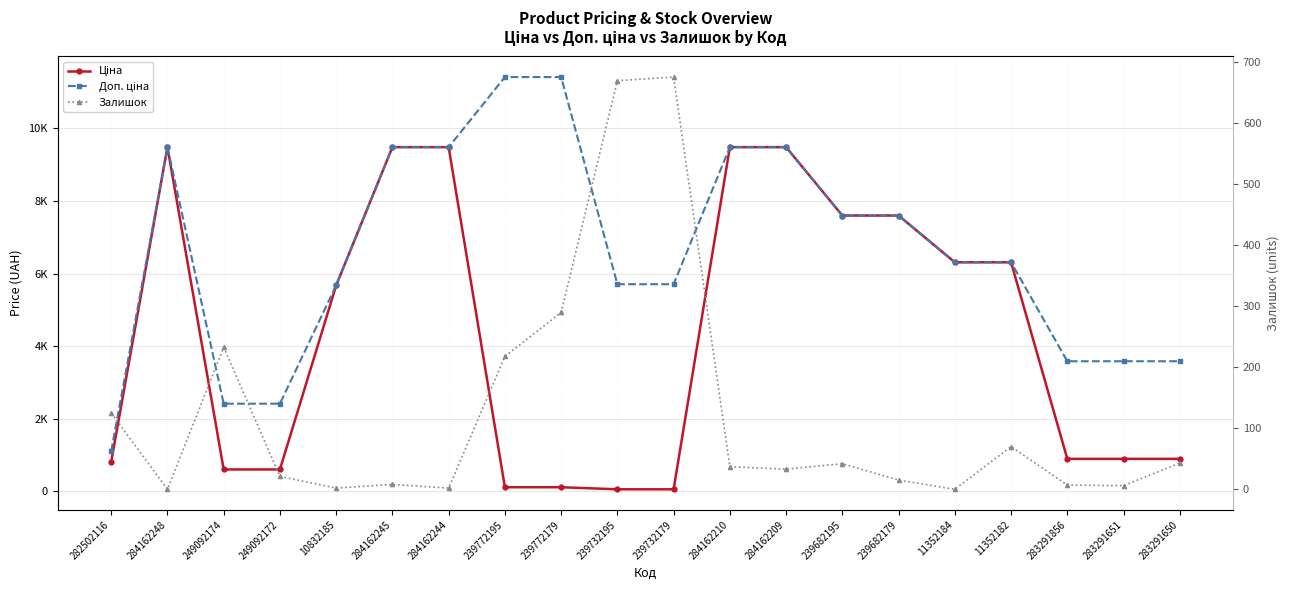

What are all the series names shown in the legend?

Ціна, Доп. ціна, Залишок